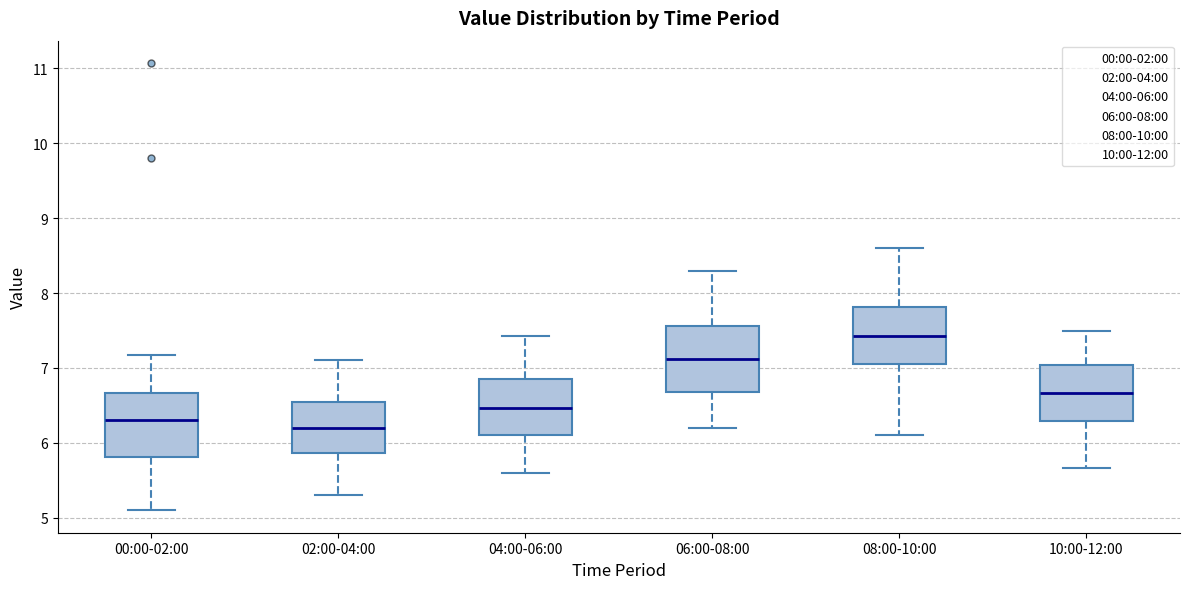

Reading left to right, read every box against the y-axis: the position of its median line, the range the box covers, and the ends of its whiskers. The values are not printed on the chart, so give them approximately, as read against the axis.

00:00-02:00: median 6.3, box 5.8 to 6.7, whiskers 5.1 to 7.2
02:00-04:00: median 6.2, box 5.9 to 6.5, whiskers 5.3 to 7.1
04:00-06:00: median 6.5, box 6.1 to 6.8, whiskers 5.6 to 7.4
06:00-08:00: median 7.1, box 6.7 to 7.6, whiskers 6.2 to 8.3
08:00-10:00: median 7.4, box 7.1 to 7.8, whiskers 6.1 to 8.6
10:00-12:00: median 6.7, box 6.3 to 7.0, whiskers 5.7 to 7.5